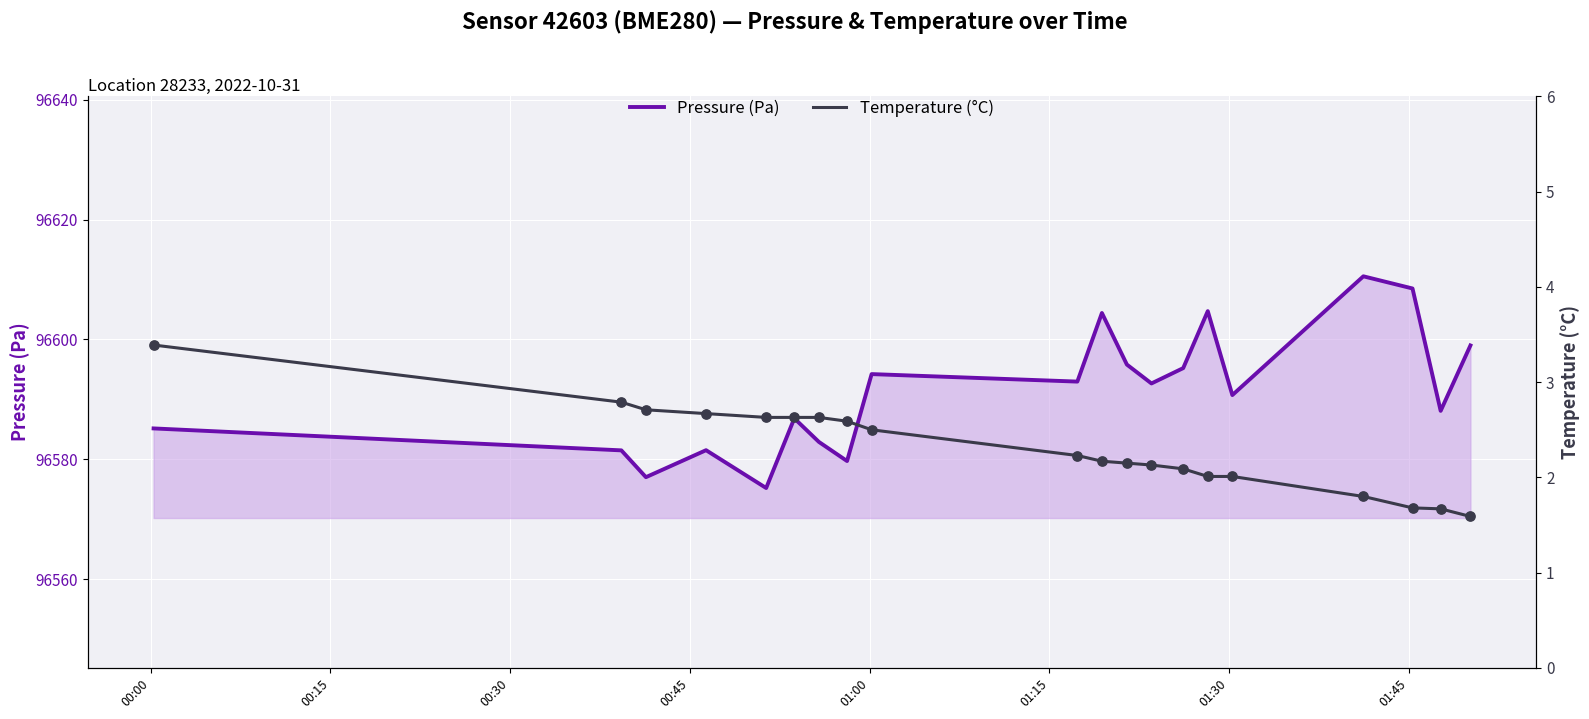

What are all the series names shown in the legend?

Pressure (Pa), Temperature (°C)